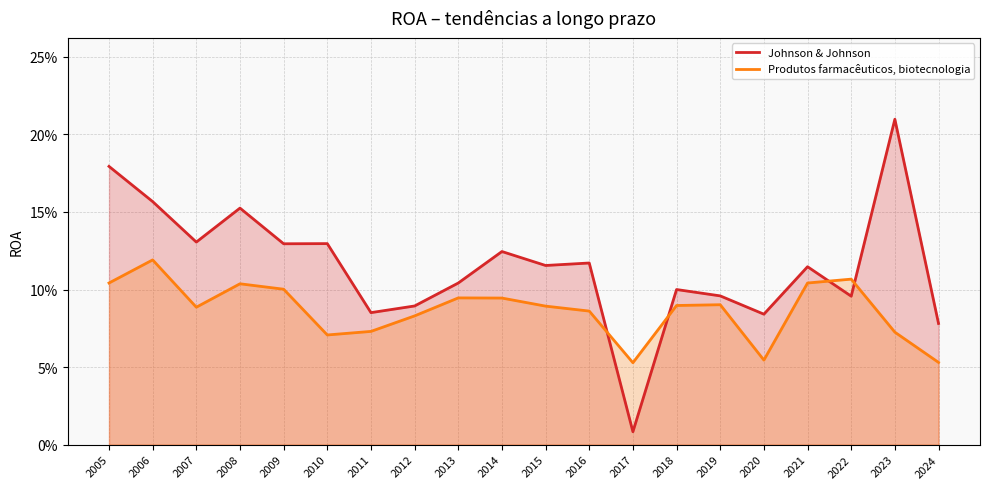

What are all the series names shown in the legend?

Johnson & Johnson, Produtos farmacêuticos, biotecnologia